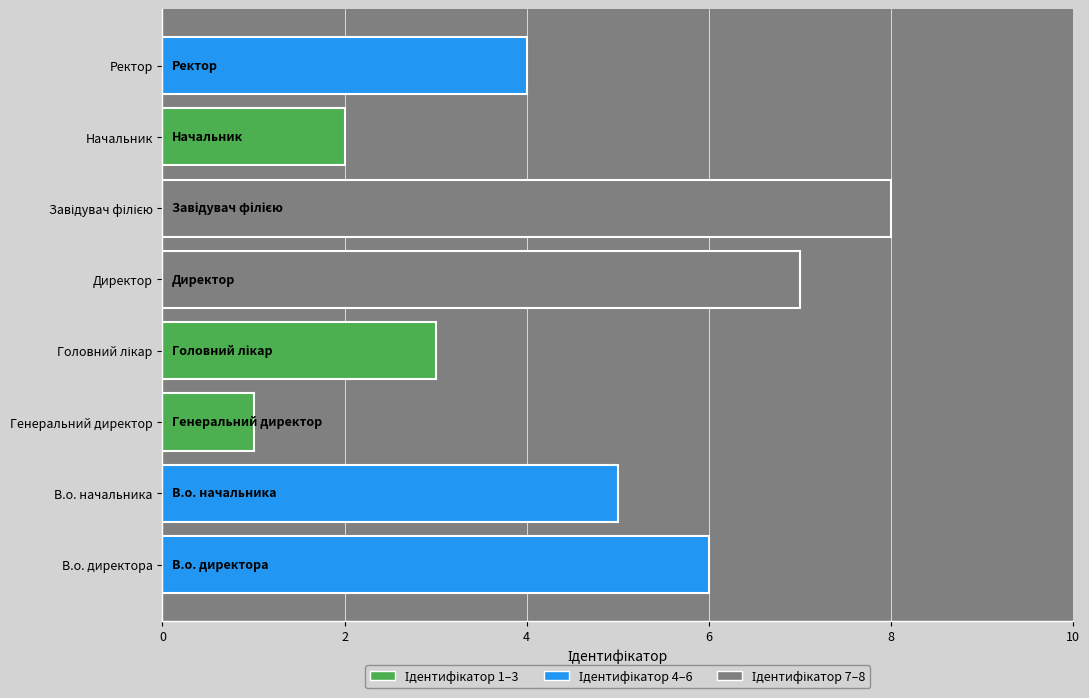

What is the sum of all values?

36